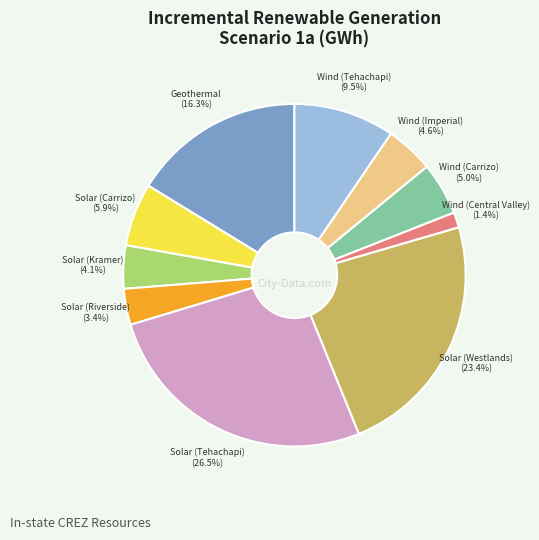

Count the number of slices in the pie.

10